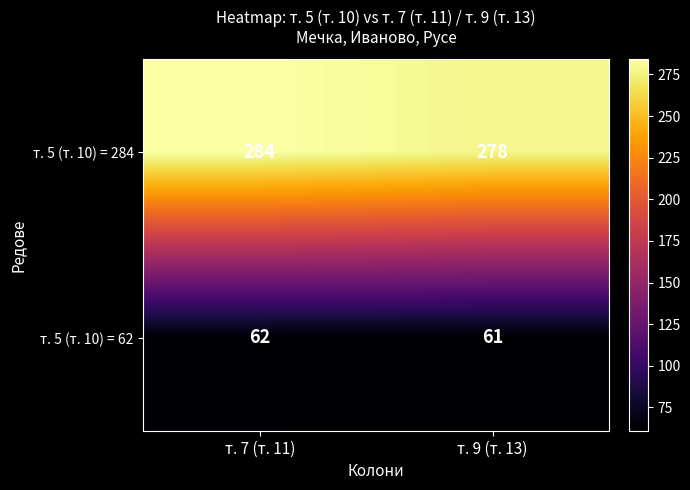

List the series in order of their peak value, lowest first.

т. 5 (т. 10) = 62, т. 5 (т. 10) = 284